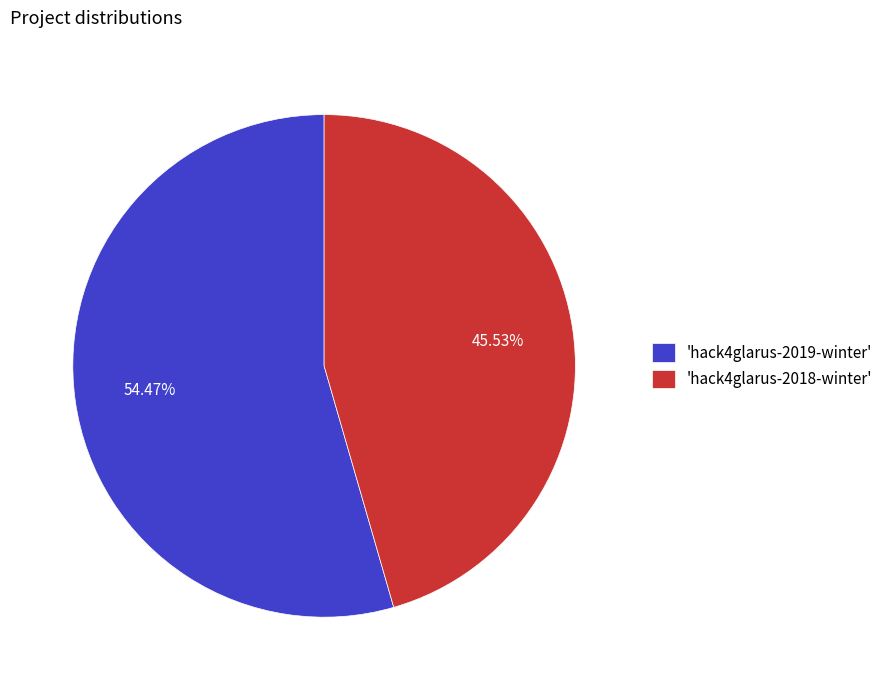

Rank the categories by value from lowest to highest.

'hack4glarus-2018-winter', 'hack4glarus-2019-winter'